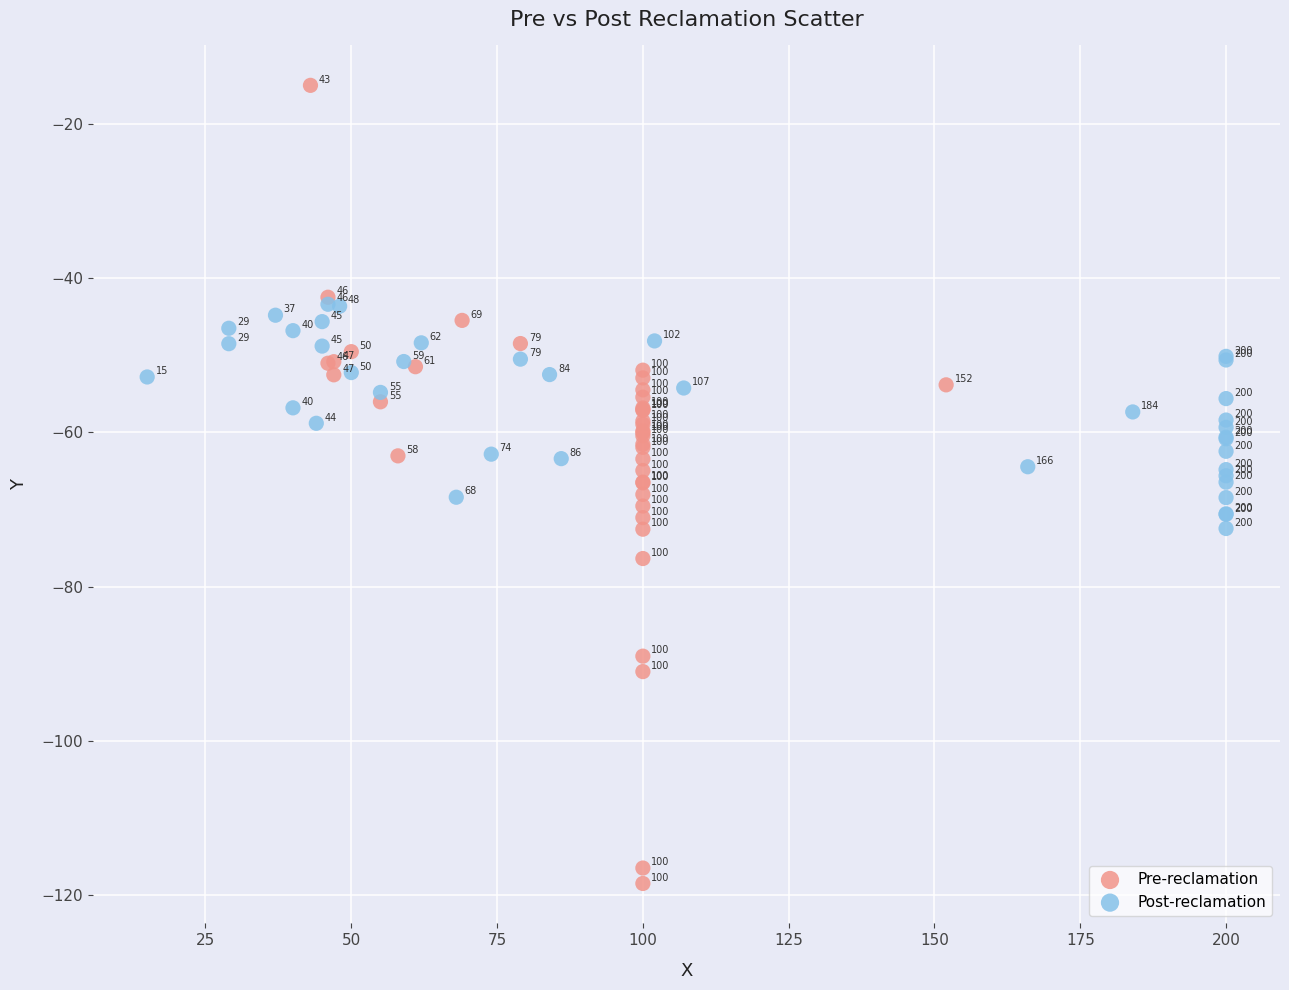

Which series has the widest spread of Y values?

Pre-reclamation